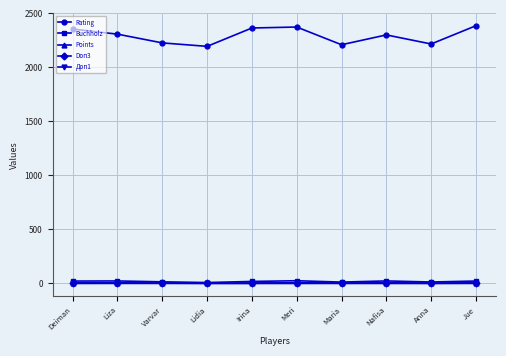

What is the maximum value shown in the chart?

2386.0